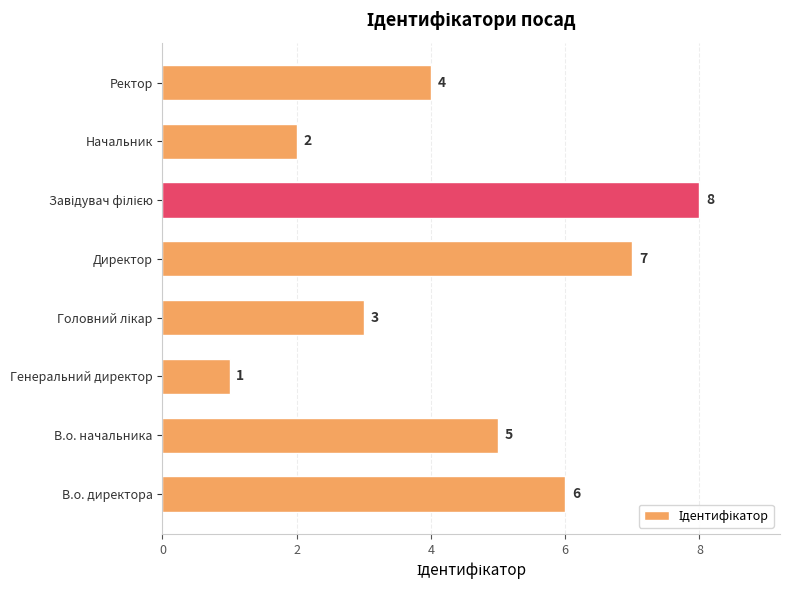

Reading top to bottom, transcribe all the data shown in this chart.

4	2	8	7	3	1	5	6